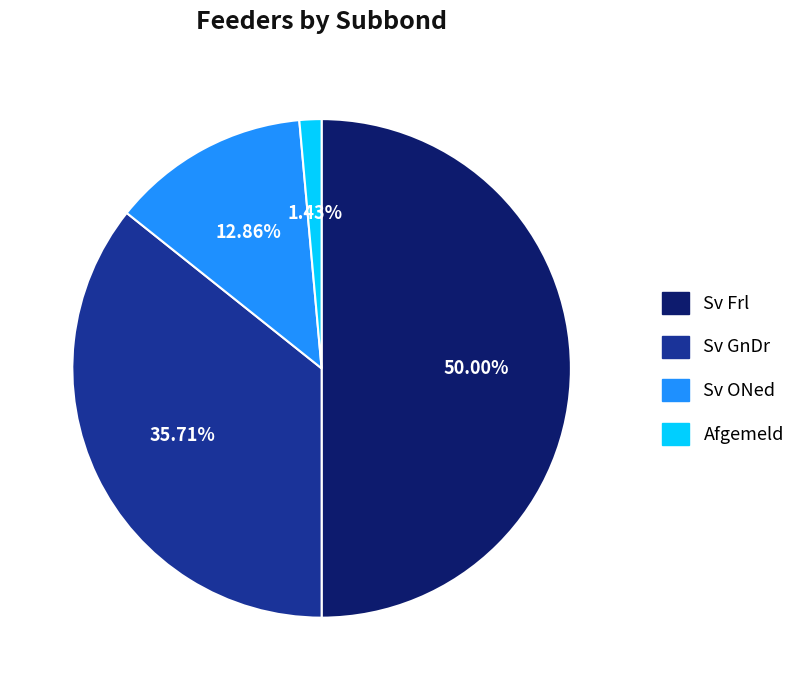

What percentage is the Afgemeld slice, to the nearest percent?

1%